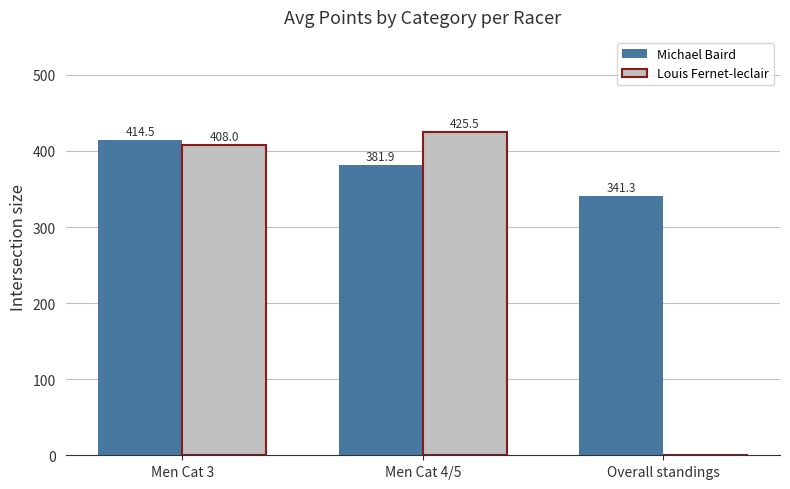

Which category has the highest value across all series?

Men Cat 4/5